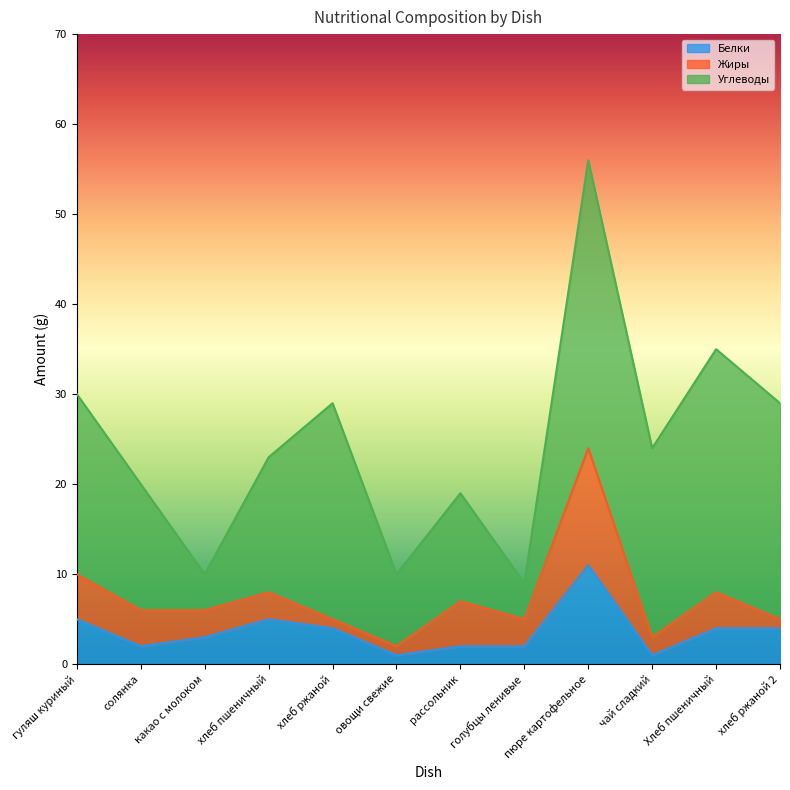

Reading left to right, transcribe all the data shown in this chart.

Белки: гуляш куриный=5	солянка=2	какао с молоком=3	хлеб пшеничный=5	хлеб ржаной=4	овощи свежие=1	рассольник=2	голубцы ленивые=2	пюре картофельное=11	чай сладкий=1	Хлеб пшеничный=4	хлеб ржаной 2=4
Жиры: гуляш куриный=5	солянка=4	какао с молоком=3	хлеб пшеничный=3	хлеб ржаной=1	овощи свежие=1	рассольник=5	голубцы ленивые=3	пюре картофельное=13	чай сладкий=2	Хлеб пшеничный=4	хлеб ржаной 2=1
Углеводы: гуляш куриный=20	солянка=14	какао с молоком=4	хлеб пшеничный=15	хлеб ржаной=24	овощи свежие=8	рассольник=12	голубцы ленивые=4	пюре картофельное=32	чай сладкий=21	Хлеб пшеничный=27	хлеб ржаной 2=24